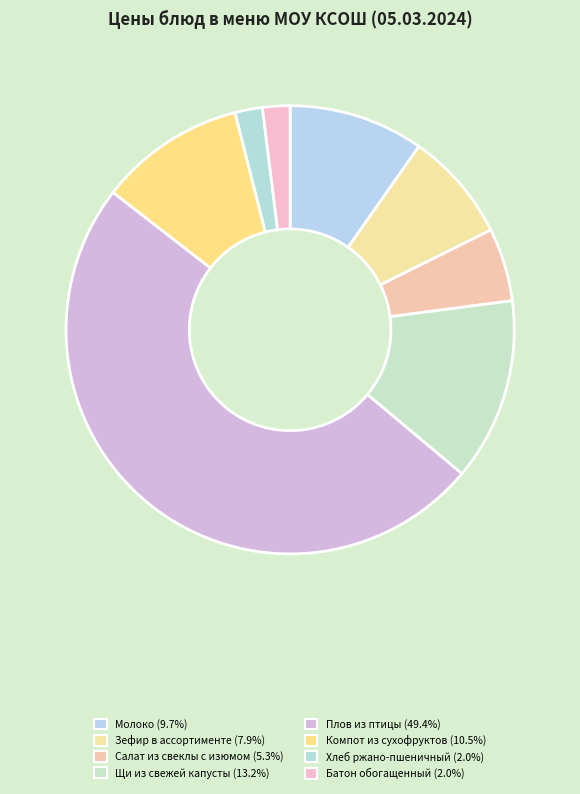

Which category has the biggest portion of the pie?

Плов из птицы